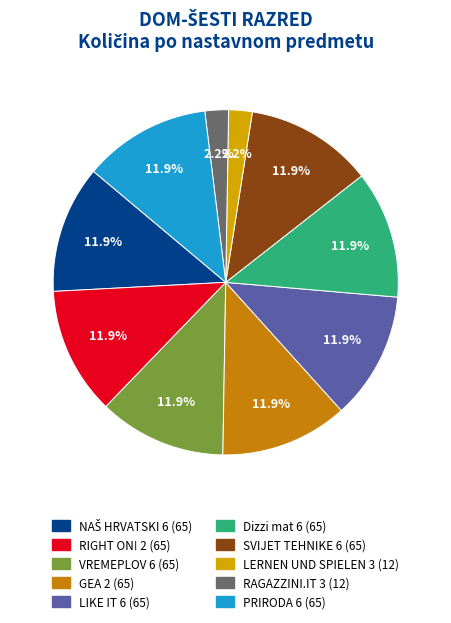

Is there any slice that represents more than half of the pie?

No